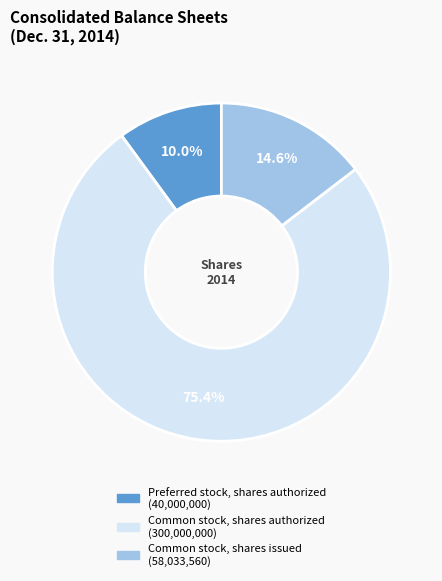

The Preferred stock, shares authorized slice represents 1% of the pie. True or false?

False